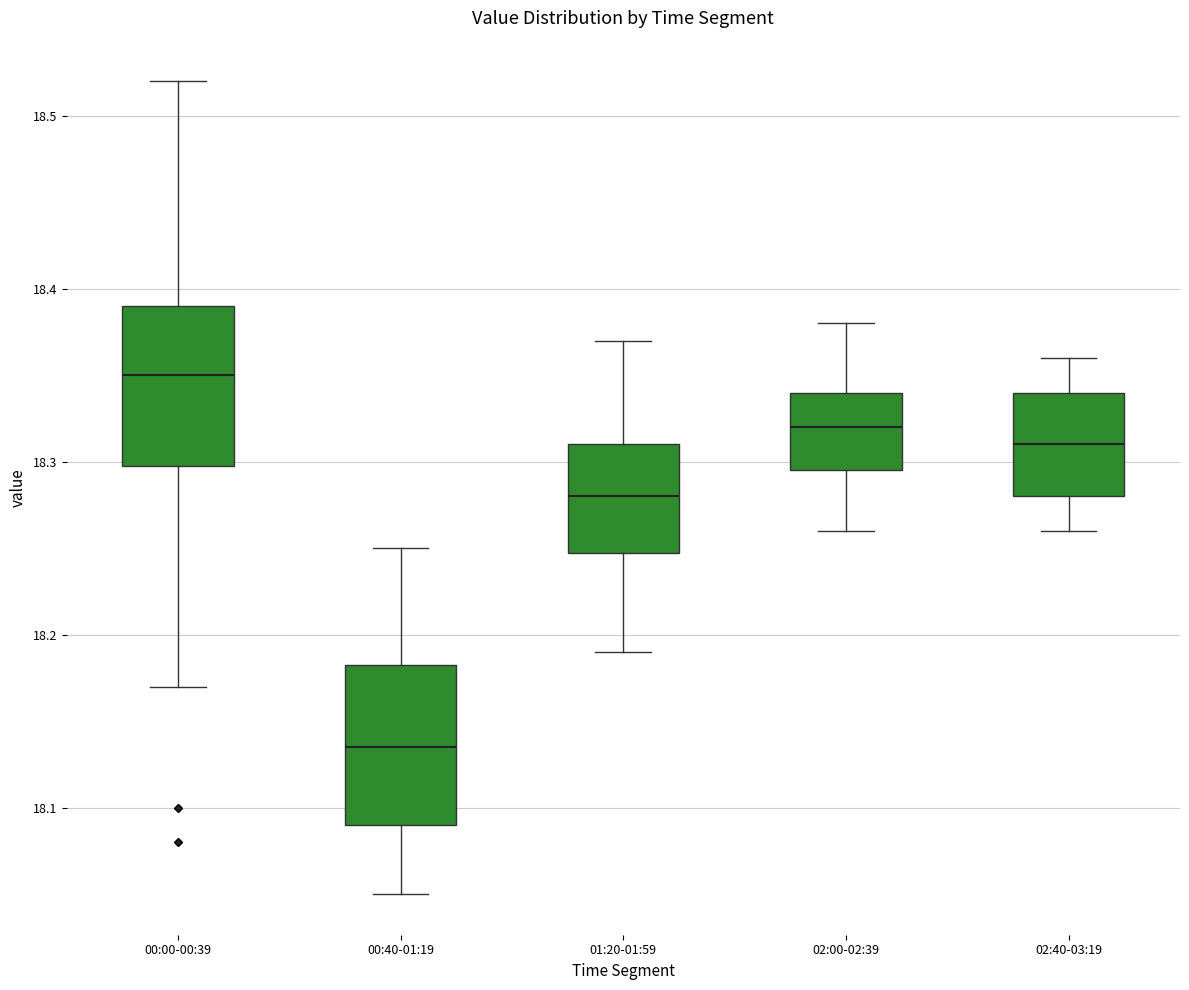

Where is the upper edge of the box for 02:00-02:39 on the y-axis? The values are not printed on the chart, so give them approximately, as read against the axis.

18.34